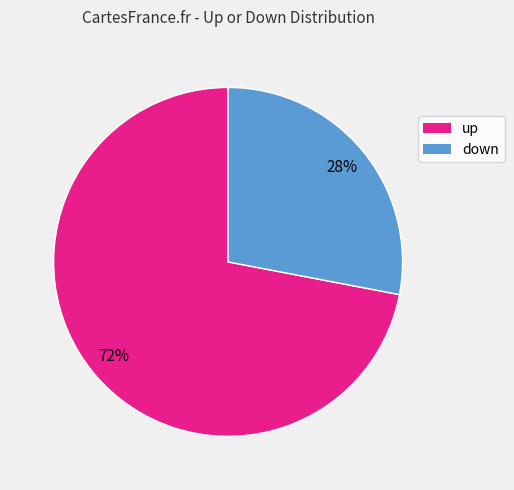

Do up and down together represent more than half of the pie?

Yes